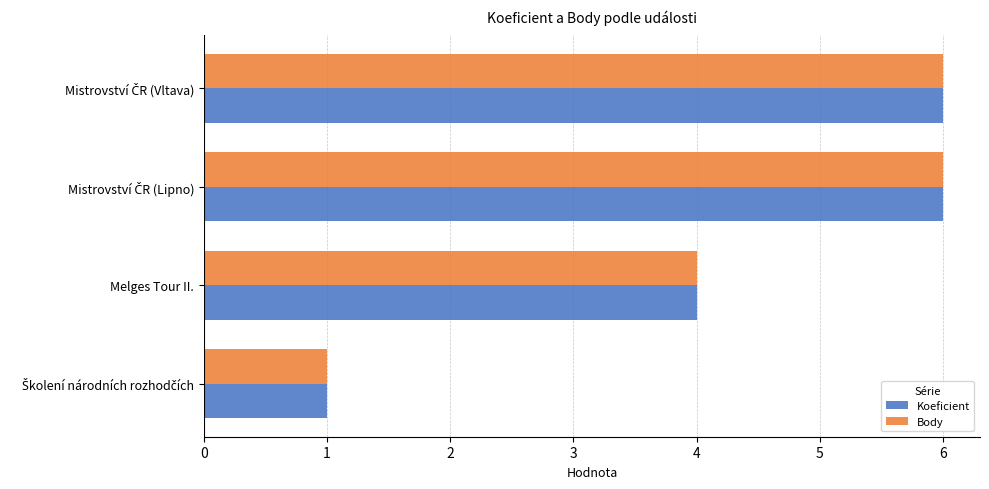

What is the average value of the Body series?

4